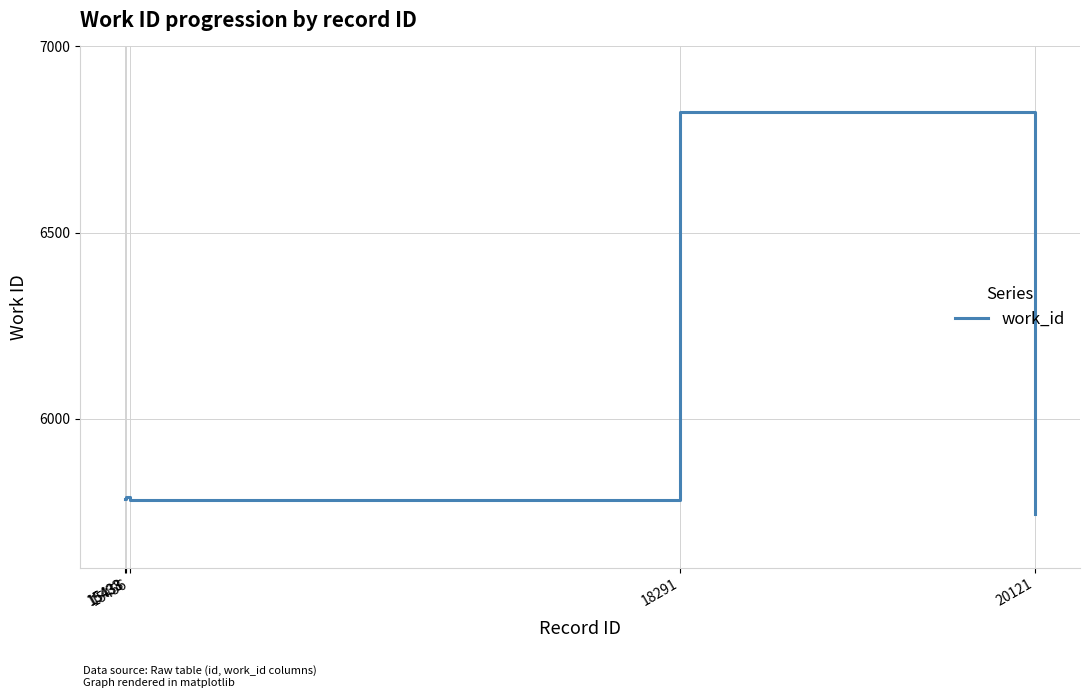

What is the sum of all values?

29922